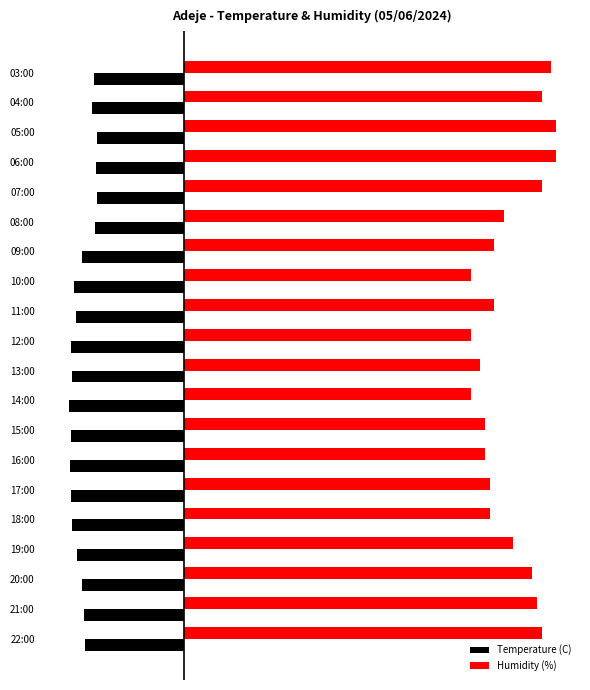

What are all the series names shown in the legend?

Temperature (C), Humidity (%)